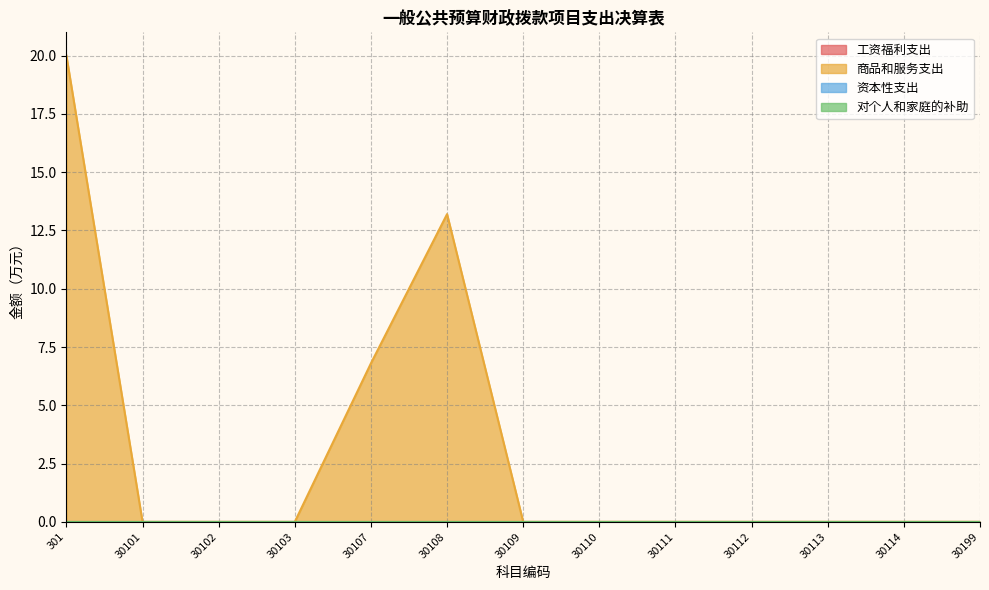

Is the value of 工资福利支出 at 30108 greater than the value of 商品和服务支出 at 30101?

No